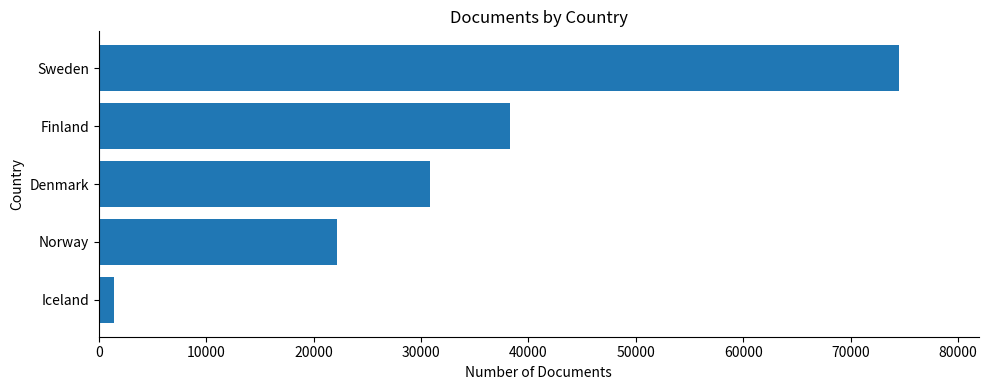

How many bars are there in total?

5